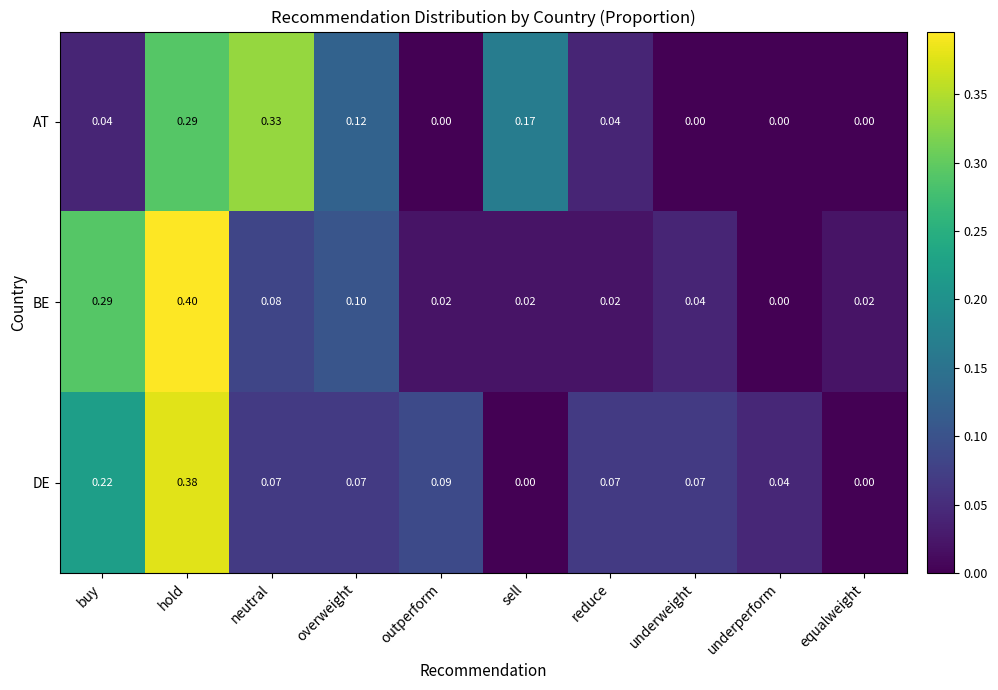

At hold, list the series in order from largest to smallest.

BE, DE, AT